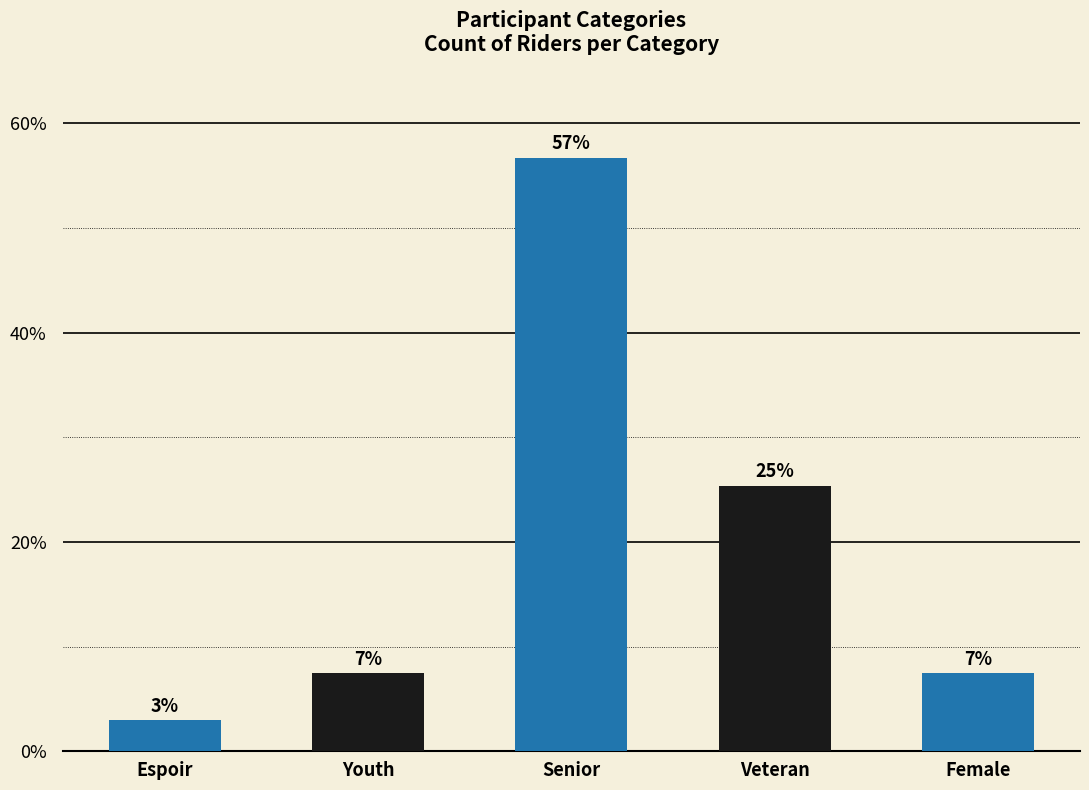

How many bars are there in total?

5